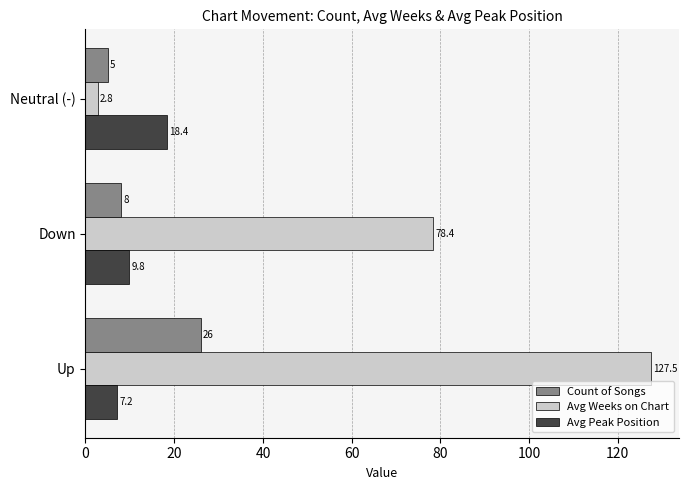

What is the greatest value displayed?

127.5